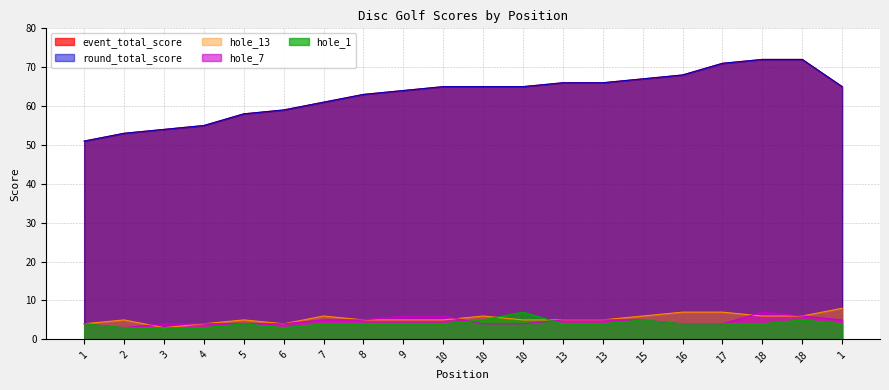

The value of hole_1 at 9 is 4. True or false?

True